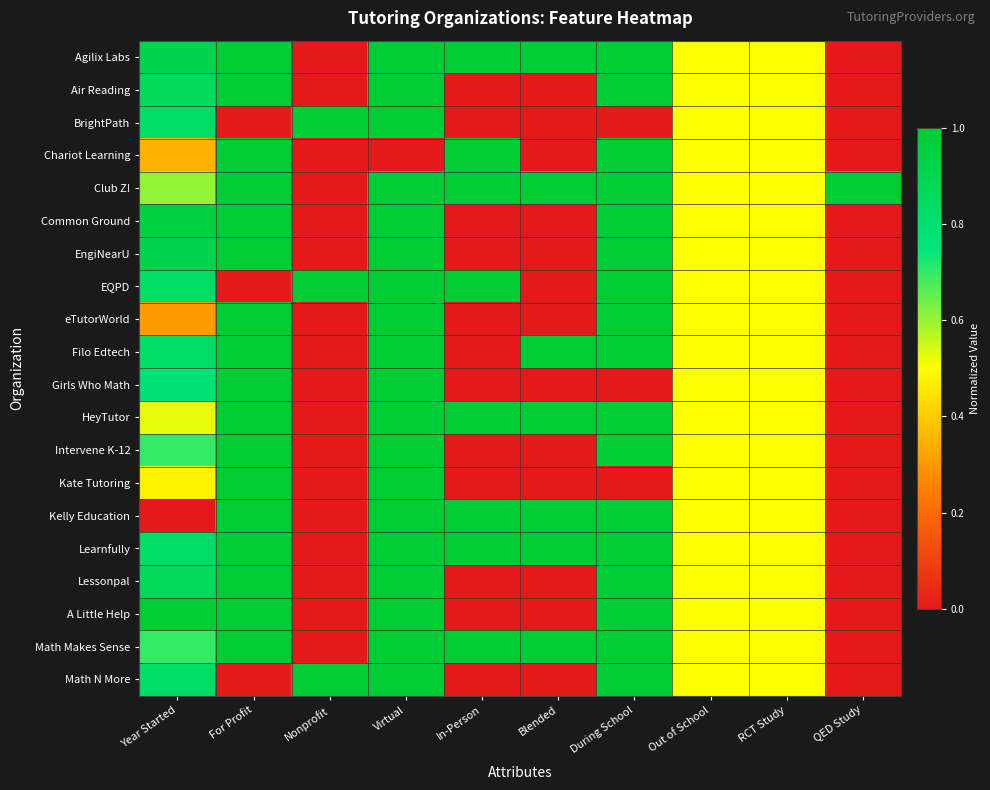

Reading right to left, what are all the values shown in this chart?

Agilix Labs: QED Study=0.0	RCT Study=0.5	Out of School=0.5	During School=1.0	Blended=1.0	In-Person=1.0	Virtual=1.0	Nonprofit=0.0	For Profit=1.0	Year Started=0.9
Air Reading: QED Study=0.0	RCT Study=0.5	Out of School=0.5	During School=1.0	Blended=0.0	In-Person=0.0	Virtual=1.0	Nonprofit=0.0	For Profit=1.0	Year Started=0.9
BrightPath: QED Study=0.0	RCT Study=0.5	Out of School=0.5	During School=0.0	Blended=0.0	In-Person=0.0	Virtual=1.0	Nonprofit=1.0	For Profit=0.0	Year Started=0.8
Chariot Learning: QED Study=0.0	RCT Study=0.5	Out of School=0.5	During School=1.0	Blended=0.0	In-Person=1.0	Virtual=0.0	Nonprofit=0.0	For Profit=1.0	Year Started=0.3
Club Z!: QED Study=1.0	RCT Study=0.5	Out of School=0.5	During School=1.0	Blended=1.0	In-Person=1.0	Virtual=1.0	Nonprofit=0.0	For Profit=1.0	Year Started=0.6
Common Ground: QED Study=0.0	RCT Study=0.5	Out of School=0.5	During School=1.0	Blended=0.0	In-Person=0.0	Virtual=1.0	Nonprofit=0.0	For Profit=1.0	Year Started=1.0
EngiNearU: QED Study=0.0	RCT Study=0.5	Out of School=0.5	During School=1.0	Blended=0.0	In-Person=0.0	Virtual=1.0	Nonprofit=0.0	For Profit=1.0	Year Started=0.9
EQPD: QED Study=0.0	RCT Study=0.5	Out of School=0.5	During School=1.0	Blended=0.0	In-Person=1.0	Virtual=1.0	Nonprofit=1.0	For Profit=0.0	Year Started=0.8
eTutorWorld: QED Study=0.0	RCT Study=0.5	Out of School=0.5	During School=1.0	Blended=0.0	In-Person=0.0	Virtual=1.0	Nonprofit=0.0	For Profit=1.0	Year Started=0.3
Filo Edtech: QED Study=0.0	RCT Study=0.5	Out of School=0.5	During School=1.0	Blended=1.0	In-Person=0.0	Virtual=1.0	Nonprofit=0.0	For Profit=1.0	Year Started=0.8
Girls Who Math: QED Study=0.0	RCT Study=0.5	Out of School=0.5	During School=0.0	Blended=0.0	In-Person=0.0	Virtual=1.0	Nonprofit=0.0	For Profit=1.0	Year Started=0.8
HeyTutor: QED Study=0.0	RCT Study=0.5	Out of School=0.5	During School=1.0	Blended=1.0	In-Person=1.0	Virtual=1.0	Nonprofit=0.0	For Profit=1.0	Year Started=0.5
Intervene K-12: QED Study=0.0	RCT Study=0.5	Out of School=0.5	During School=1.0	Blended=0.0	In-Person=0.0	Virtual=1.0	Nonprofit=0.0	For Profit=1.0	Year Started=0.7
Kate Tutoring: QED Study=0.0	RCT Study=0.5	Out of School=0.5	During School=0.0	Blended=0.0	In-Person=0.0	Virtual=1.0	Nonprofit=0.0	For Profit=1.0	Year Started=0.5
Kelly Education: QED Study=0.0	RCT Study=0.5	Out of School=0.5	During School=1.0	Blended=1.0	In-Person=1.0	Virtual=1.0	Nonprofit=0.0	For Profit=1.0	Year Started=0.0
Learnfully: QED Study=0.0	RCT Study=0.5	Out of School=0.5	During School=1.0	Blended=1.0	In-Person=1.0	Virtual=1.0	Nonprofit=0.0	For Profit=1.0	Year Started=0.8
Lessonpal: QED Study=0.0	RCT Study=0.5	Out of School=0.5	During School=1.0	Blended=0.0	In-Person=0.0	Virtual=1.0	Nonprofit=0.0	For Profit=1.0	Year Started=0.9
A Little Help: QED Study=0.0	RCT Study=0.5	Out of School=0.5	During School=1.0	Blended=0.0	In-Person=0.0	Virtual=1.0	Nonprofit=0.0	For Profit=1.0	Year Started=1.0
Math Makes Sense: QED Study=0.0	RCT Study=0.5	Out of School=0.5	During School=1.0	Blended=1.0	In-Person=1.0	Virtual=1.0	Nonprofit=0.0	For Profit=1.0	Year Started=0.7
Math N More: QED Study=0.0	RCT Study=0.5	Out of School=0.5	During School=1.0	Blended=0.0	In-Person=0.0	Virtual=1.0	Nonprofit=1.0	For Profit=0.0	Year Started=0.8